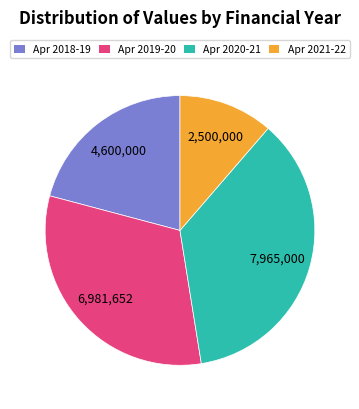

Does any single category account for the majority?

No